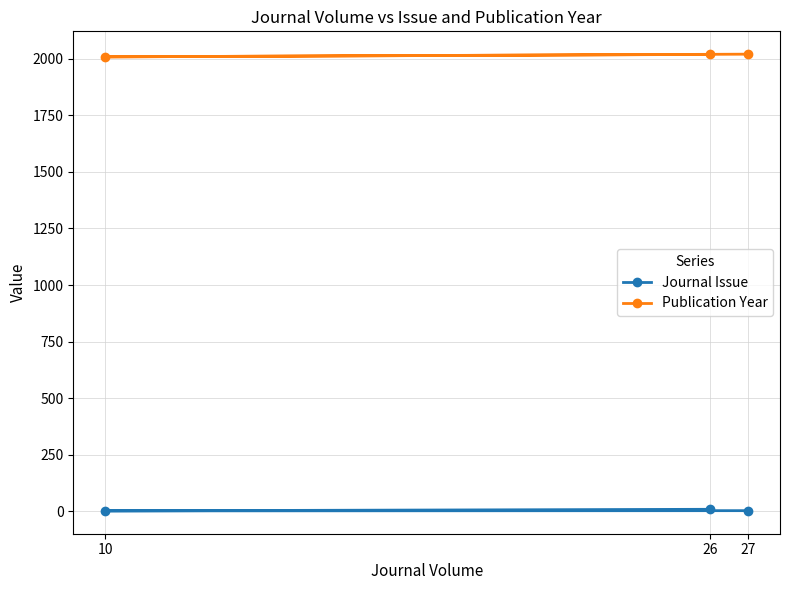

Which label corresponds to the smallest value in the chart?

10